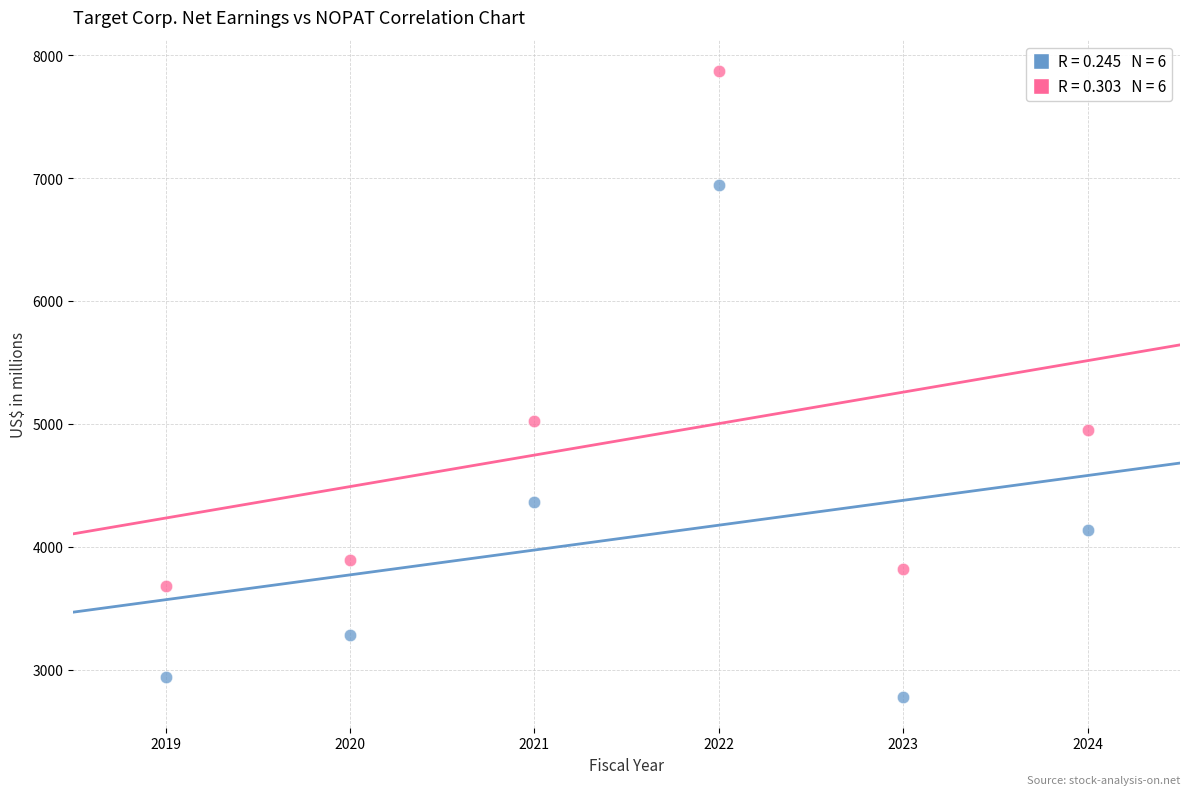

Across all data points, what is the range of X values (max minus min)?

5